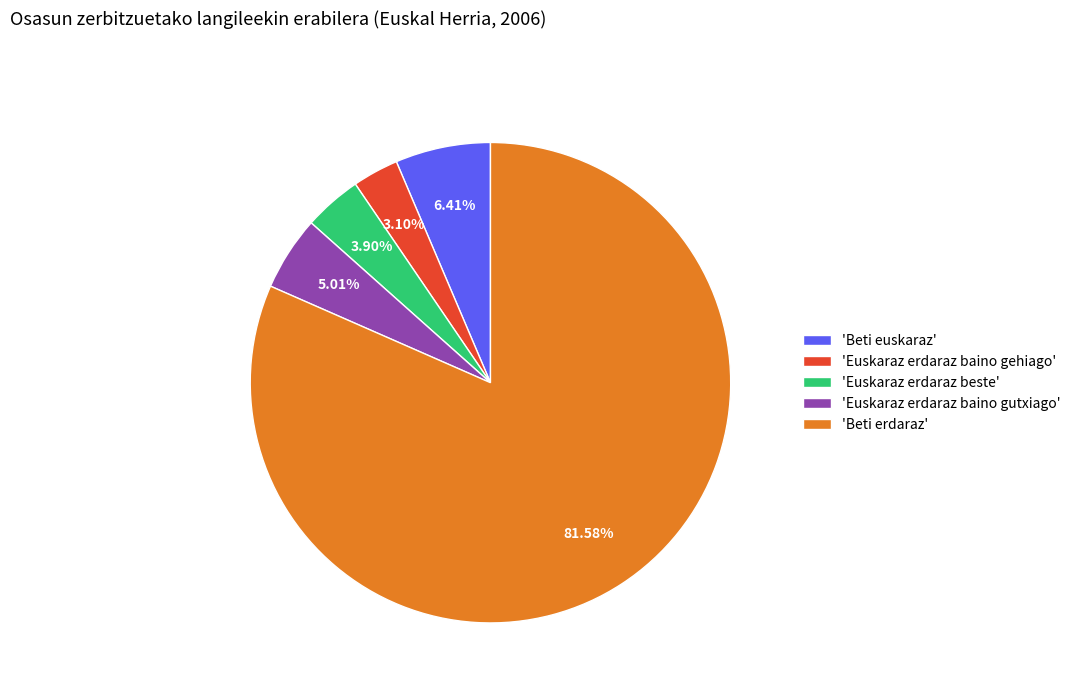

Which slice is the smallest?

'Euskaraz erdaraz baino gehiago'